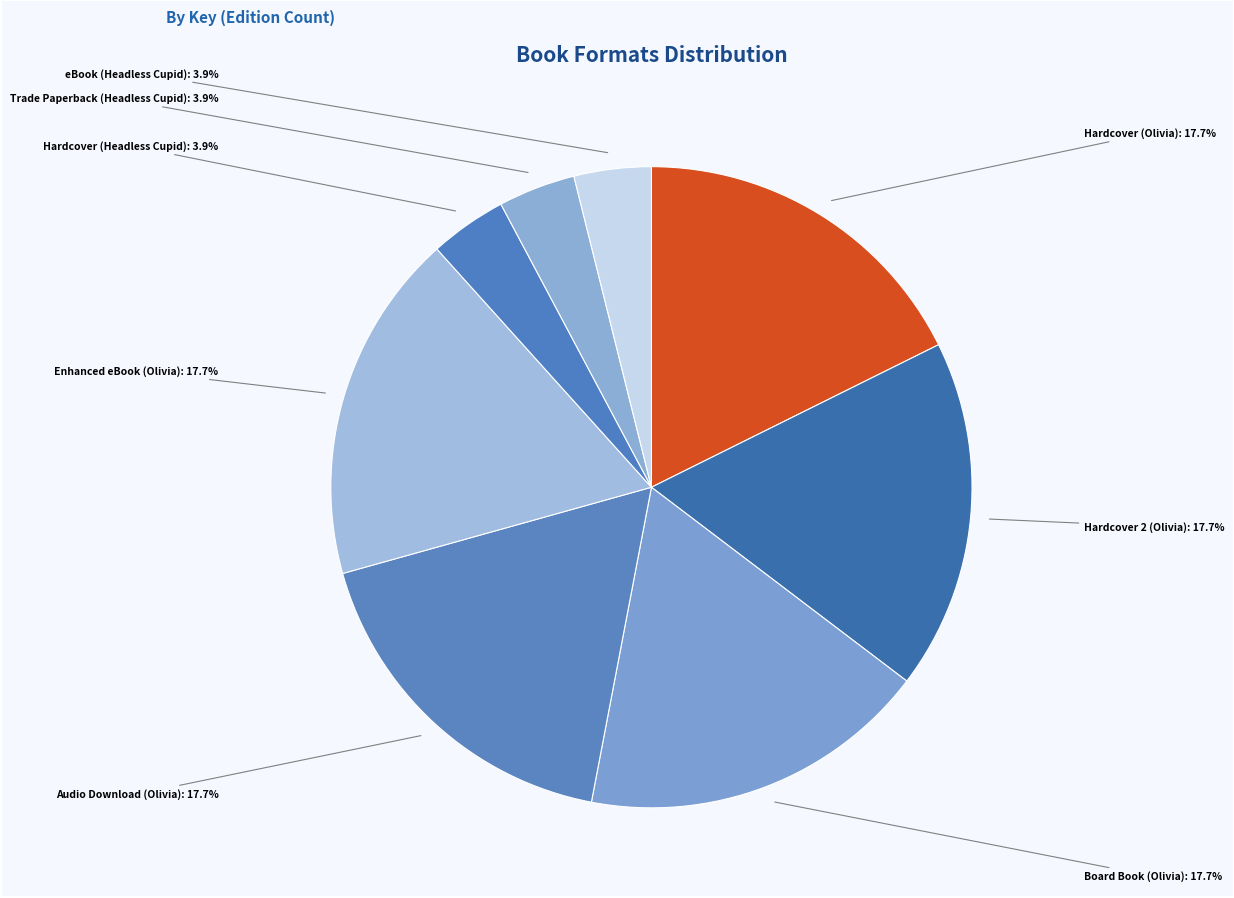

What percentage is NOT represented by Hardcover (Headless Cupid)?

96.1%